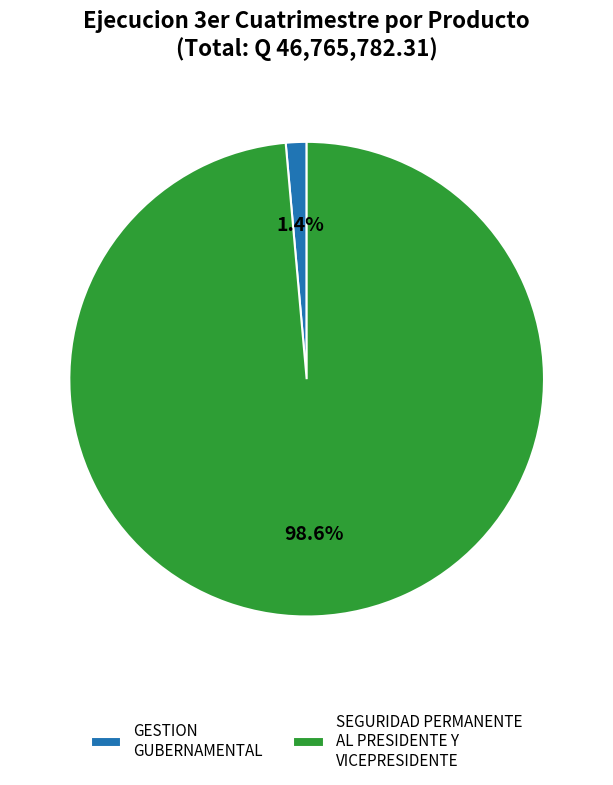

Is it true that GESTION GUBERNAMENTAL is 11% of the pie?

False